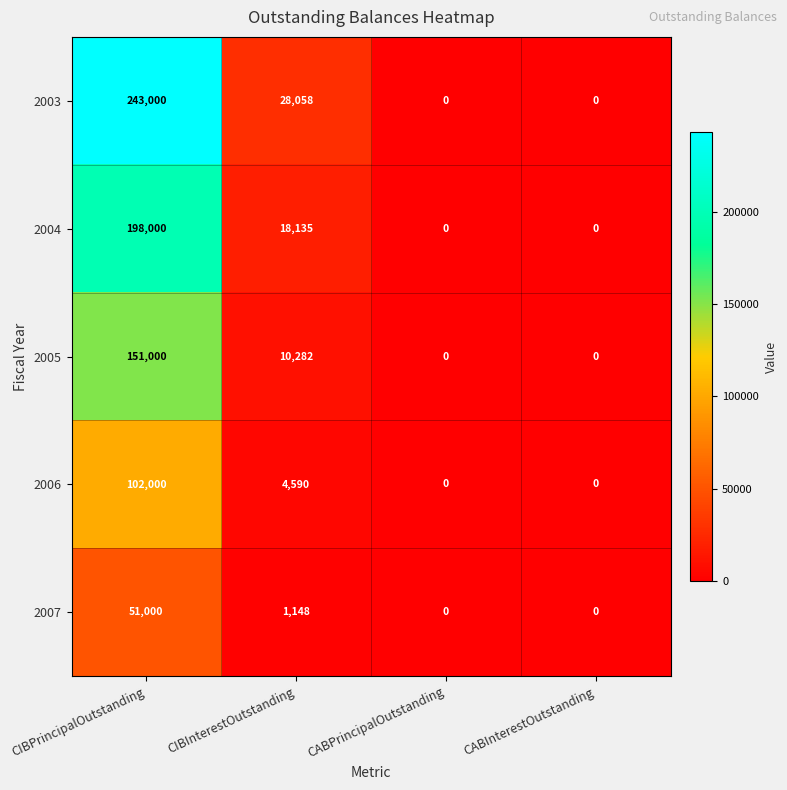

At how many categories does at least one series exceed 59409?

1